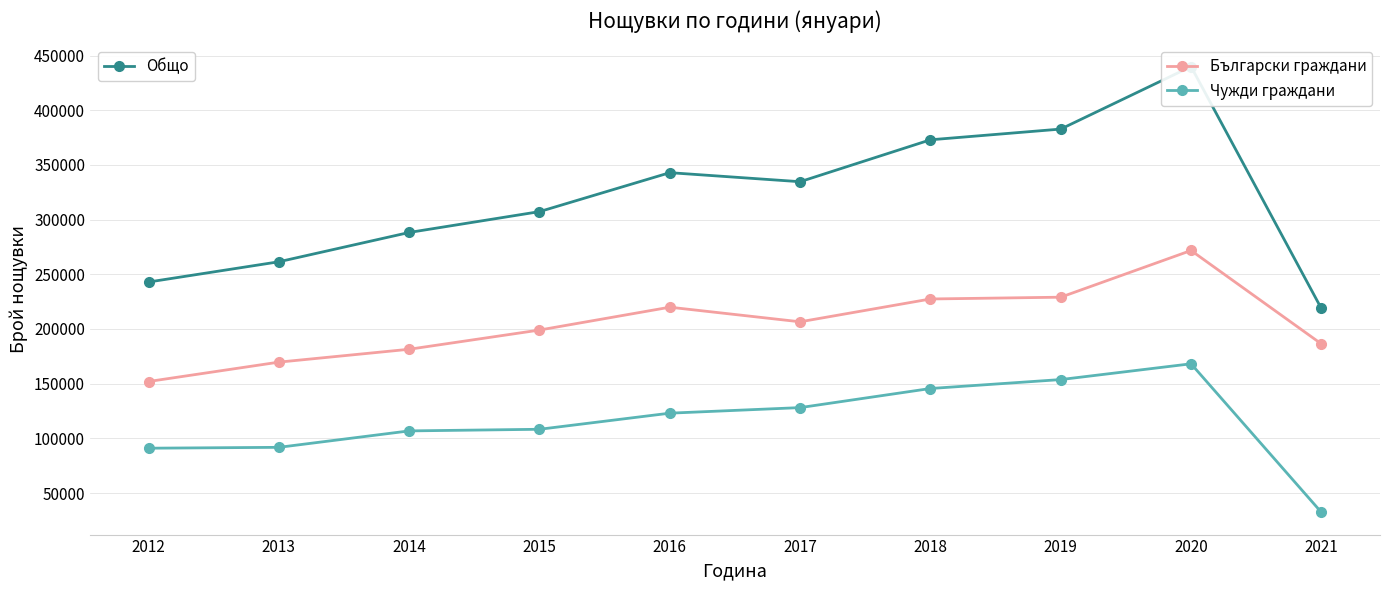

Reading left to right, what are all the values shown in this chart?

Общо: 2012=242927	2013=261438	2014=288231	2015=307289	2016=342905	2017=334639	2018=372966	2019=382771	2020=439897	2021=218717
Български граждани: 2012=151954	2013=169670	2014=181444	2015=199010	2016=219900	2017=206548	2018=227413	2019=229045	2020=271747	2021=186351
Чужди граждани: 2012=90973	2013=91768	2014=106787	2015=108279	2016=123005	2017=128091	2018=145553	2019=153726	2020=168150	2021=32366